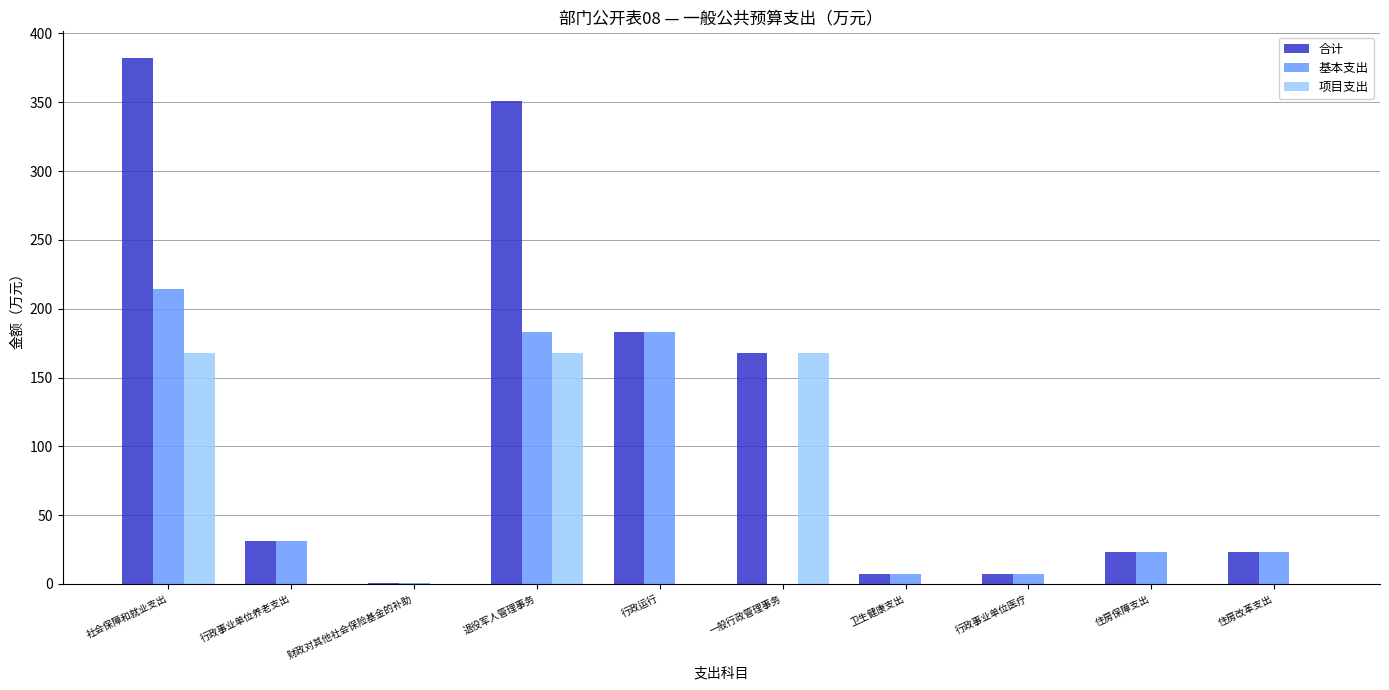

What is the sum of all 合计 values?

1177.1